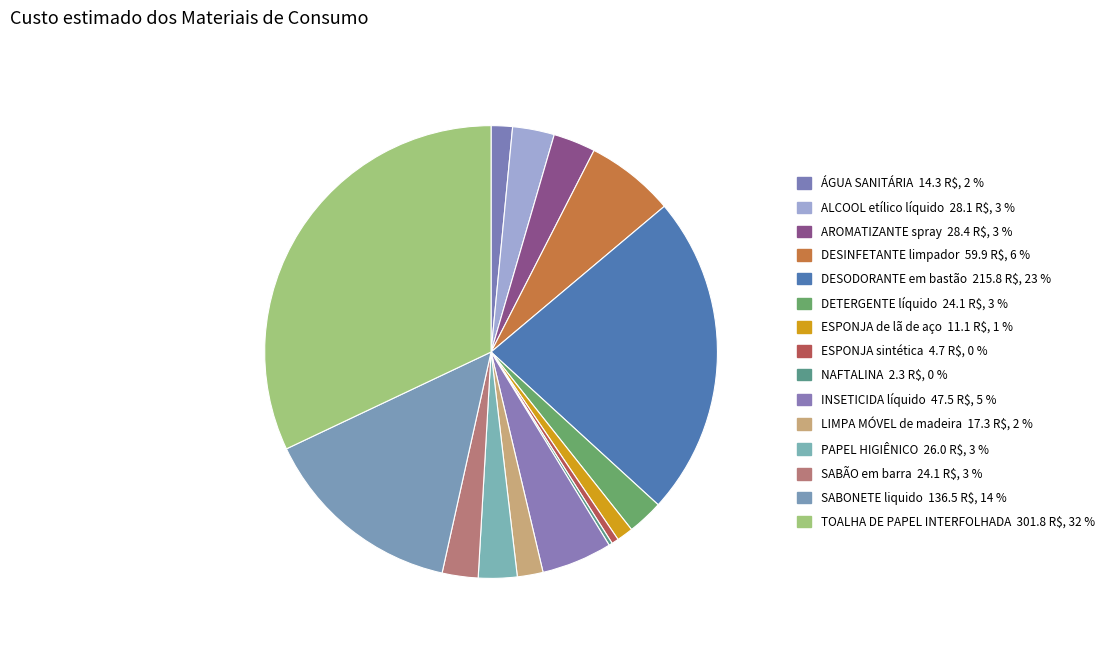

Is there any slice that represents more than half of the pie?

No